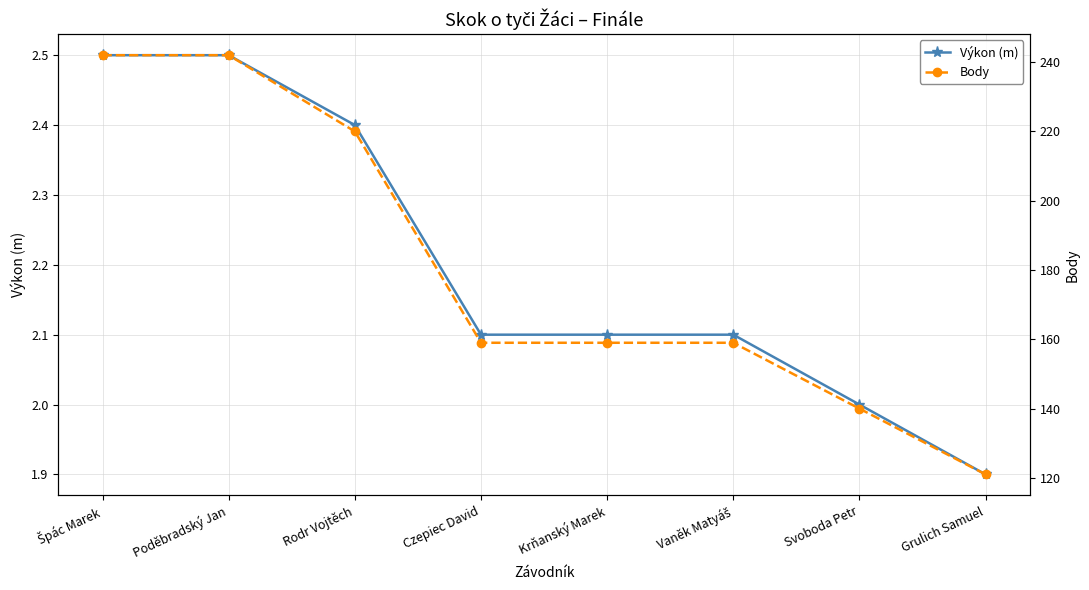

What is the difference between the highest and lowest values at Rodr Vojtěch?

217.6